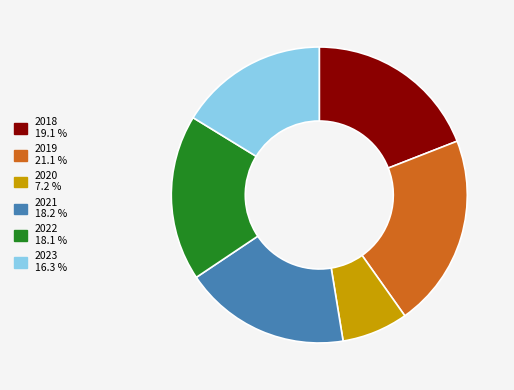

Do 2020 and 2019 together represent more than half of the pie?

No